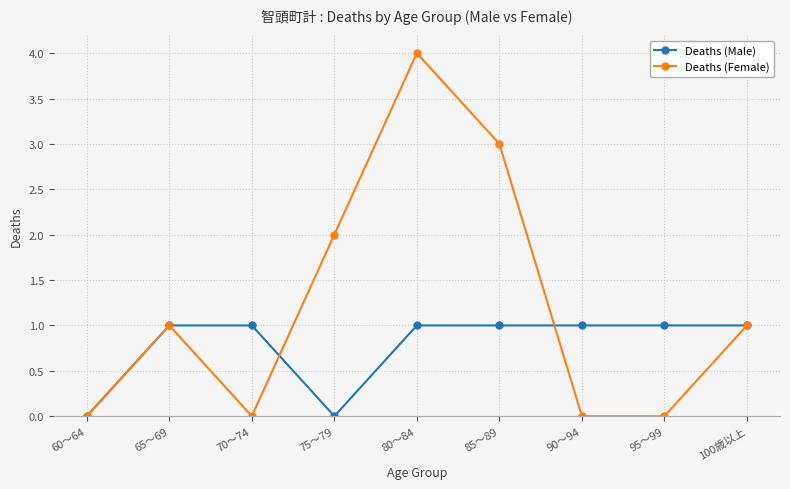

At which category is the sum across all series the highest?

80～84